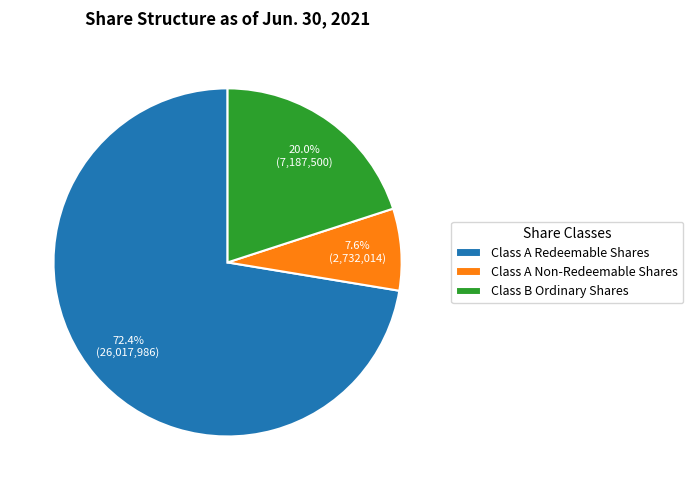

Is the sum of Class B Ordinary Shares and Class A Redeemable Shares greater than half?

Yes